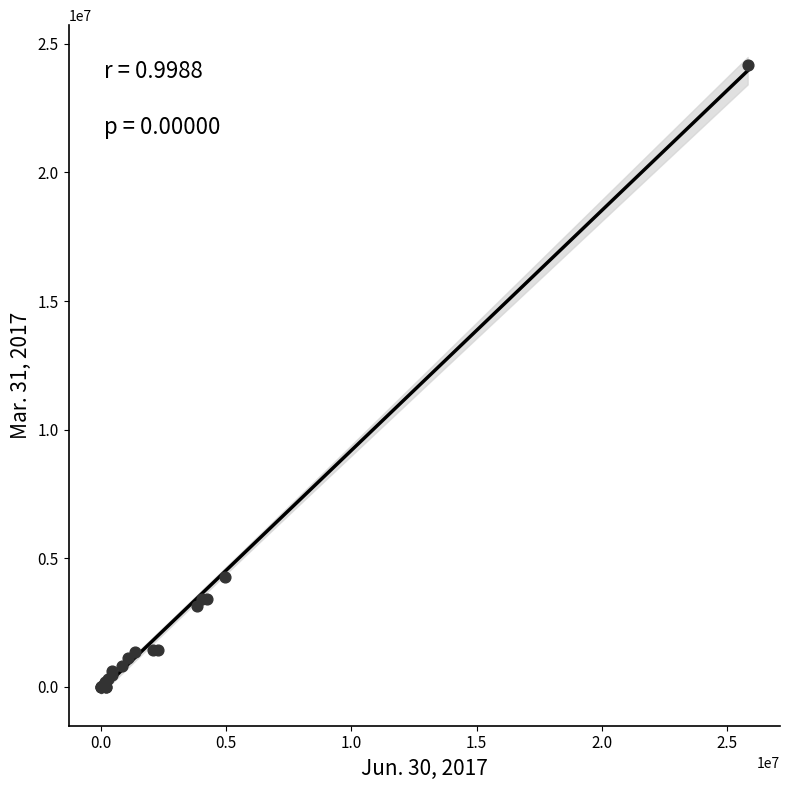

What Y value in the scatter plot is closest to 12090514?

4270469